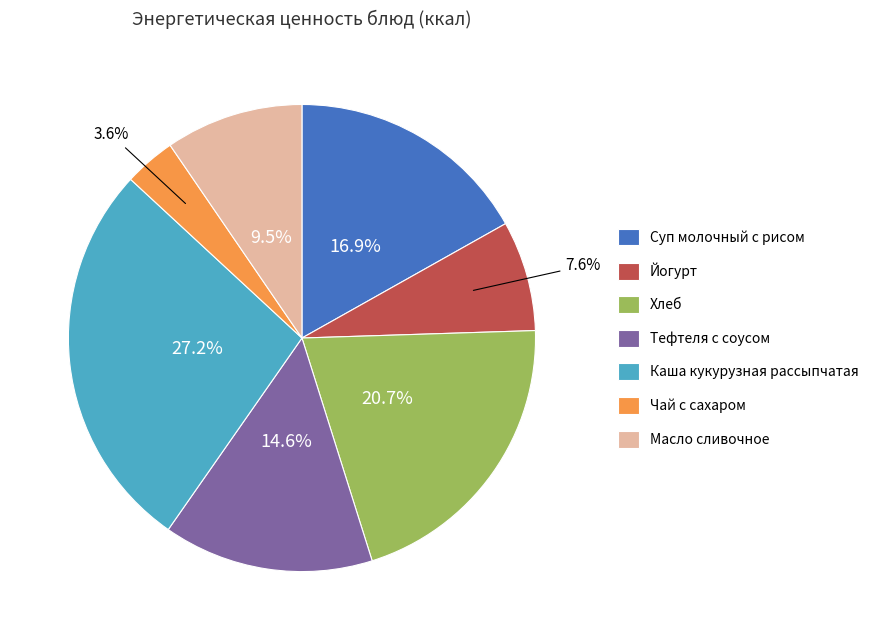

What percentage is the Каша кукурузная рассыпчатая slice, to the nearest percent?

27%